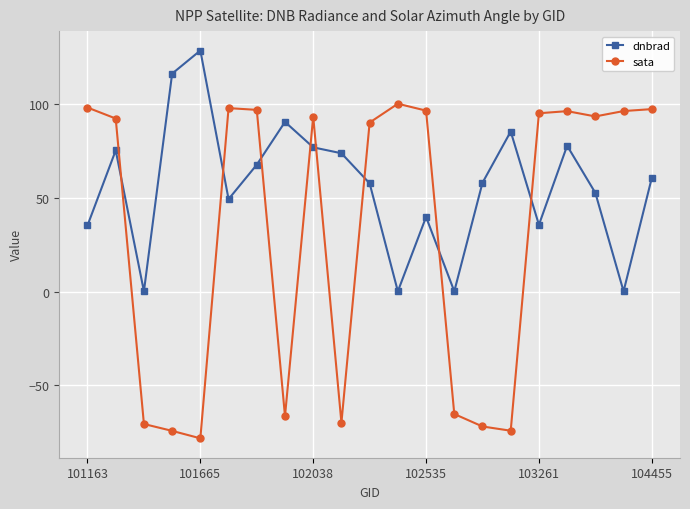

Rank the series by their average value, from lowest to highest.

sata, dnbrad